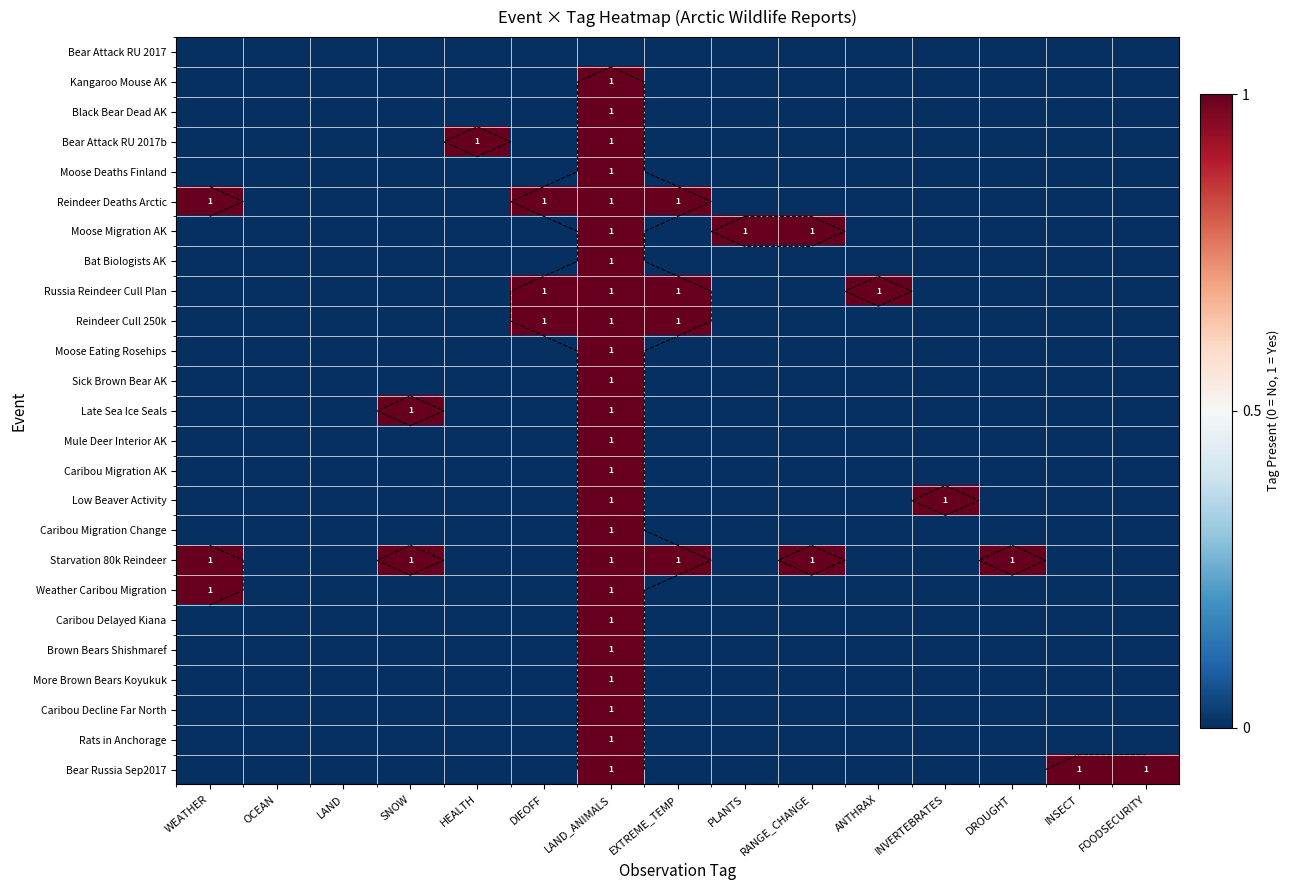

The value of Reindeer Deaths Arctic at DIEOFF is 0. True or false?

False